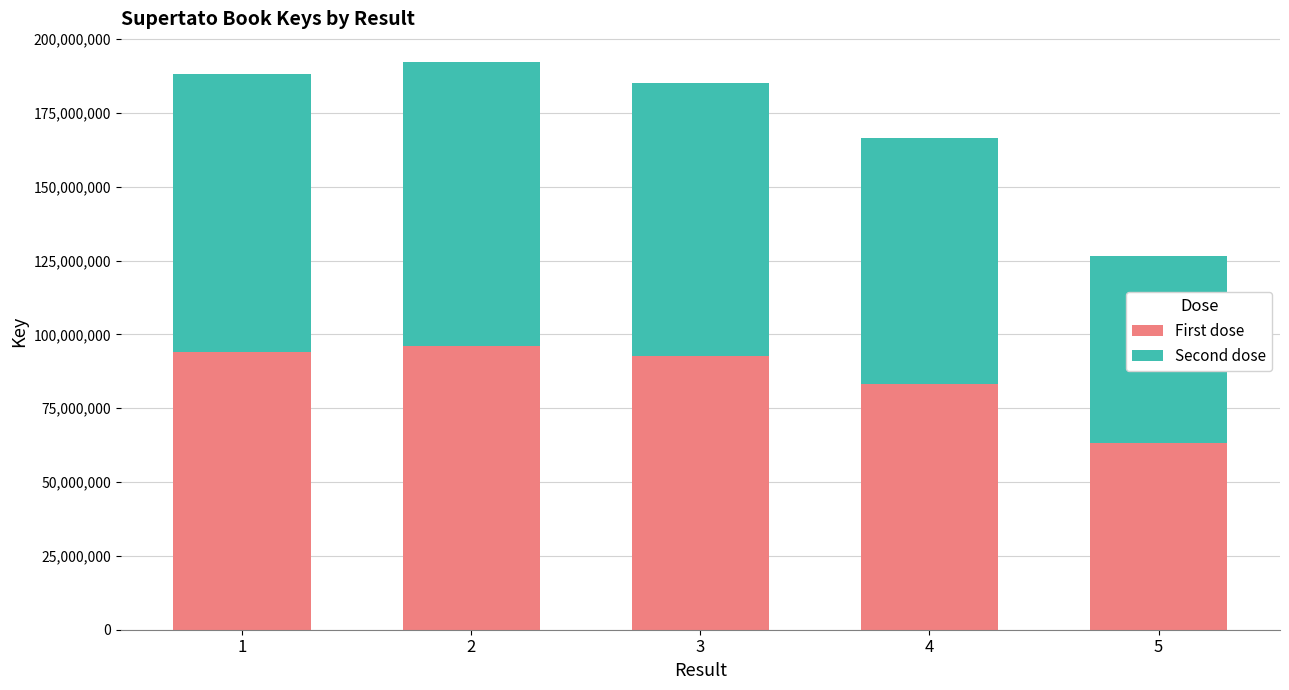

How many values in the First dose series are below 92530144?

2